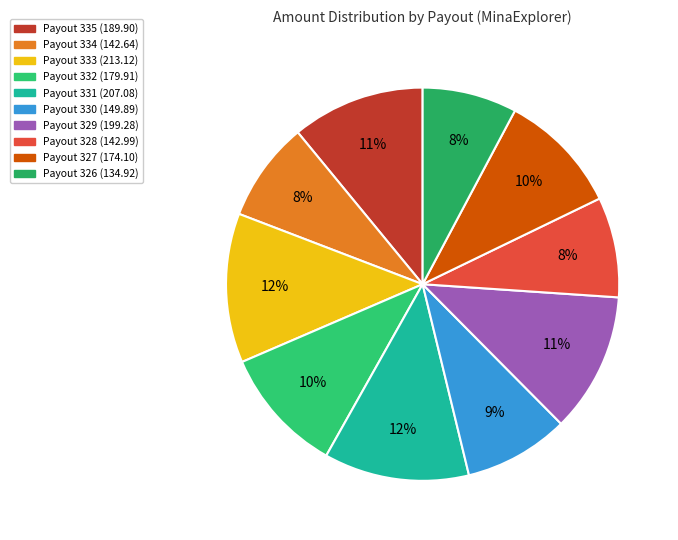

How many slices are in this pie chart?

10